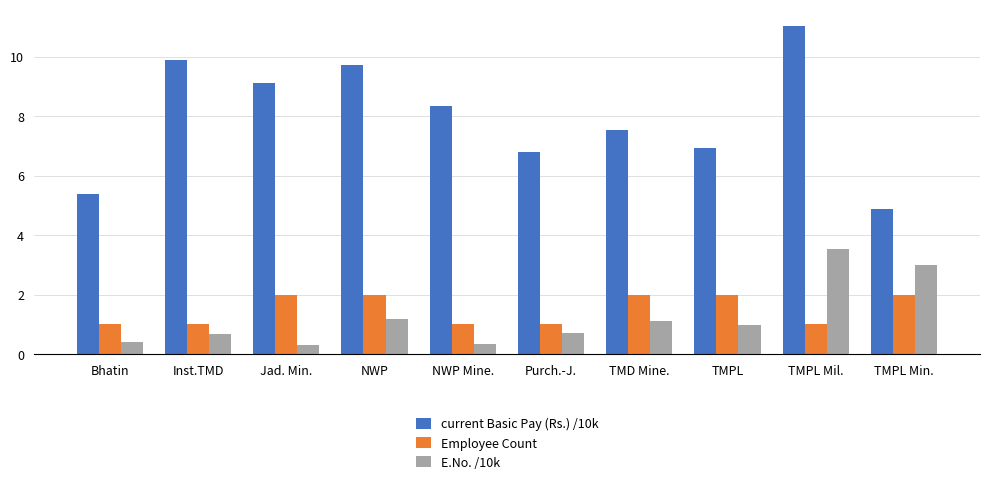

Is it true that current Basic Pay (Rs.) /10k equals 10.0 at Purch.-J.?

False